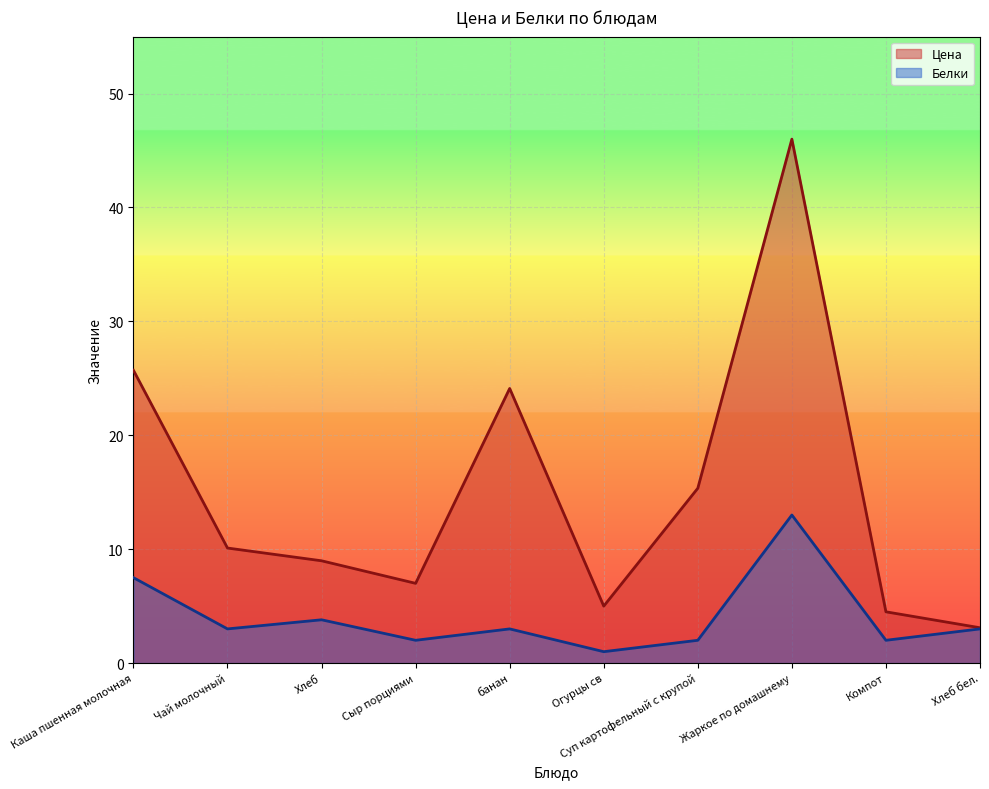

At which label does Цена first exceed 10?

Каша пшенная молочная